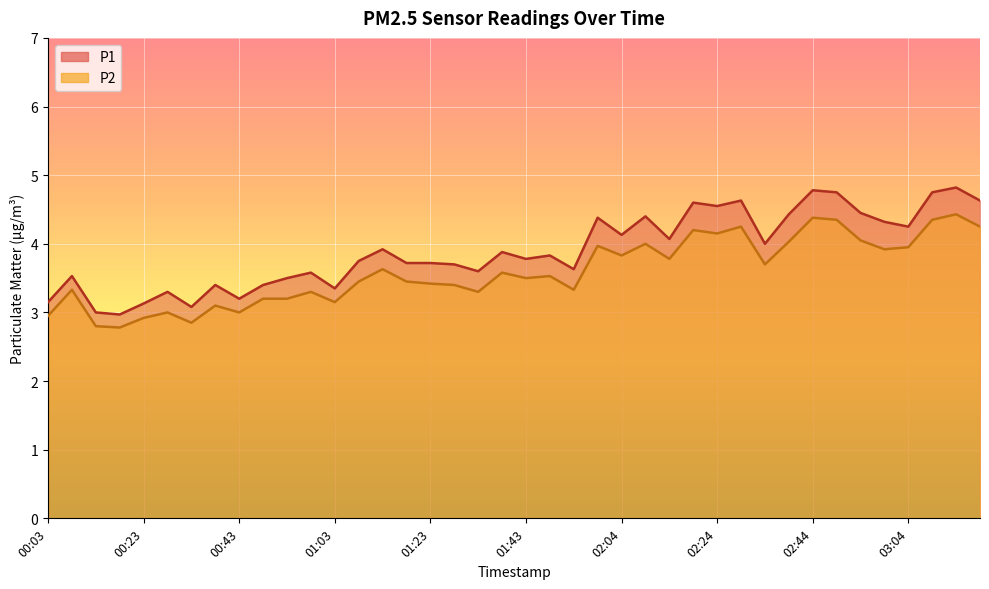

True or false: P2 and P1 cross at least once.

False